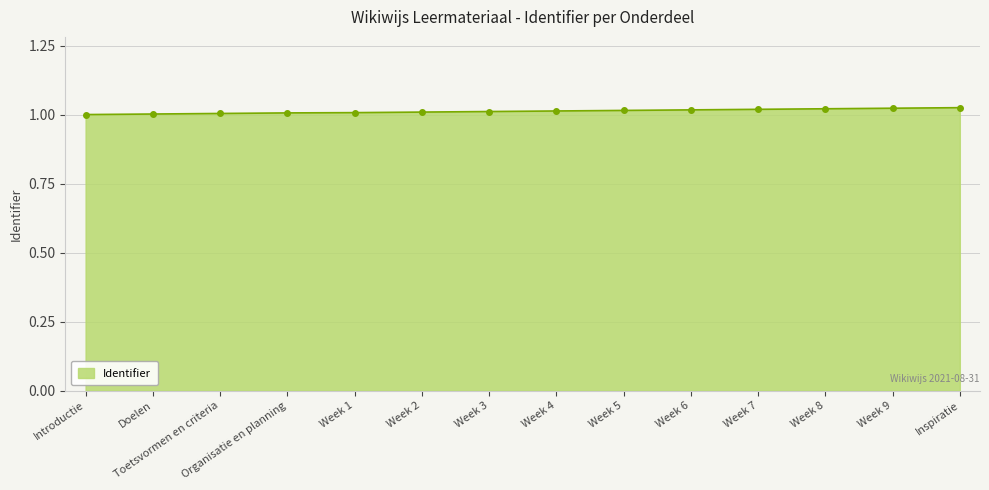

What is the sum of the values at Toetsvormen en criteria and Inspiratie?

2.0